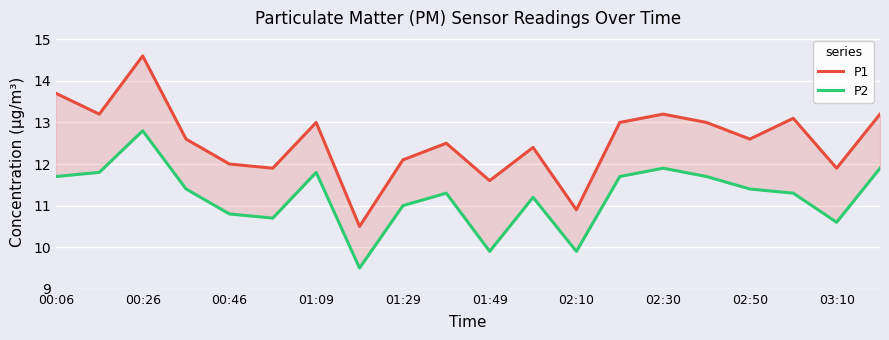

What is the sum of the P1 values at 02:30 and 03:10?

25.1